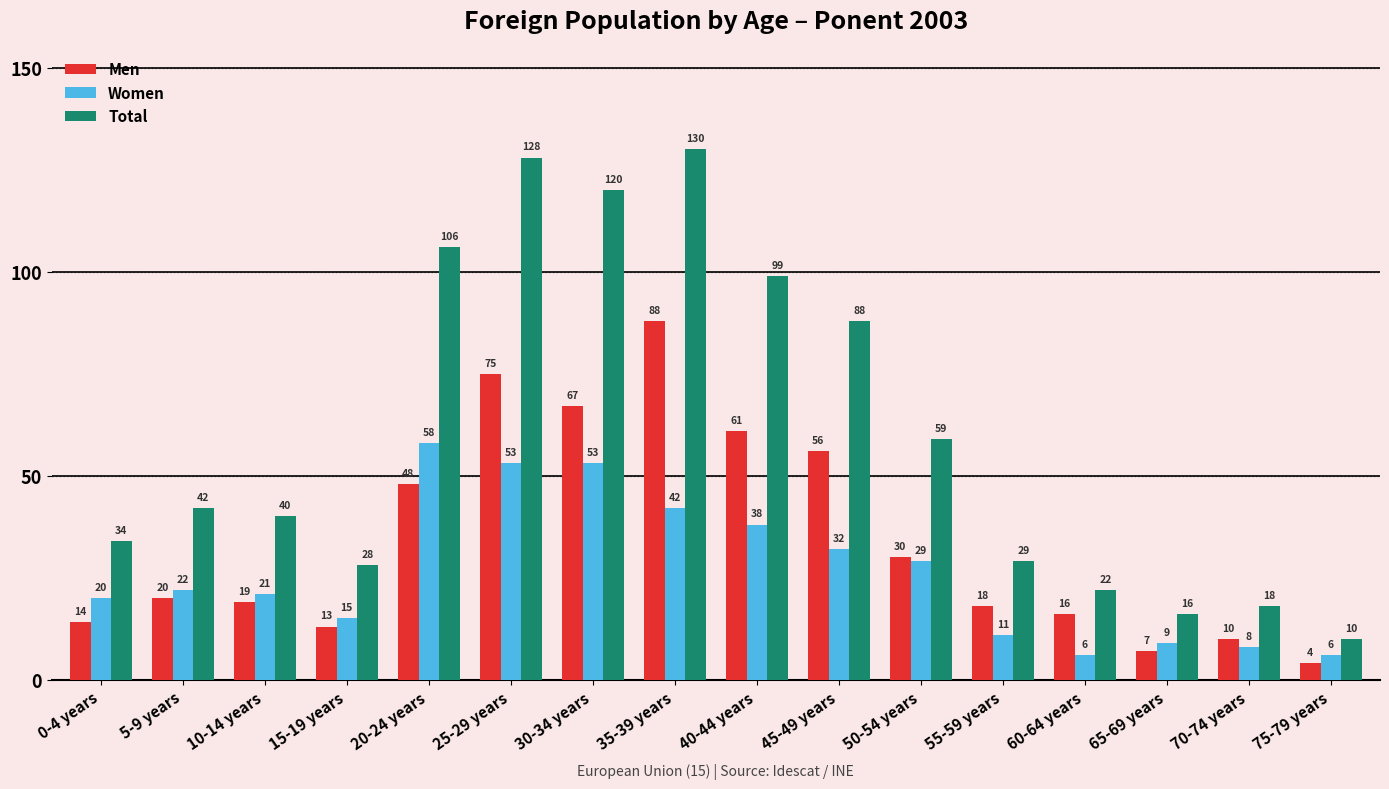

What is the difference between the maximum and minimum values in the Men series?

84